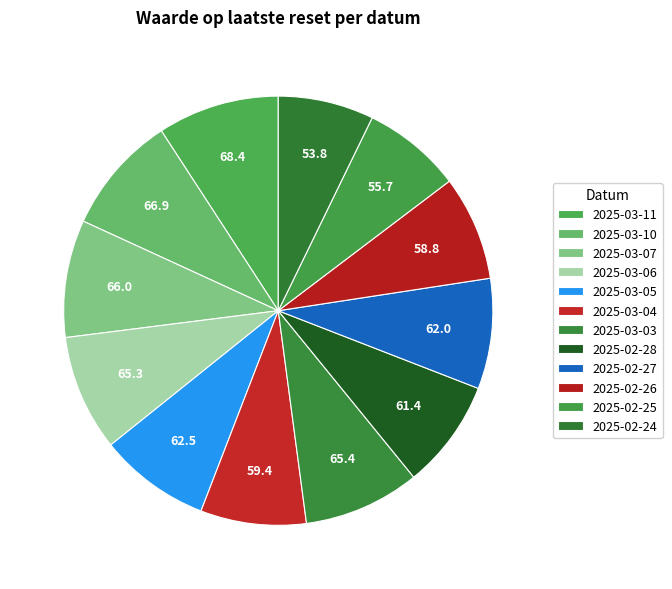

Is there any slice that represents more than half of the pie?

No